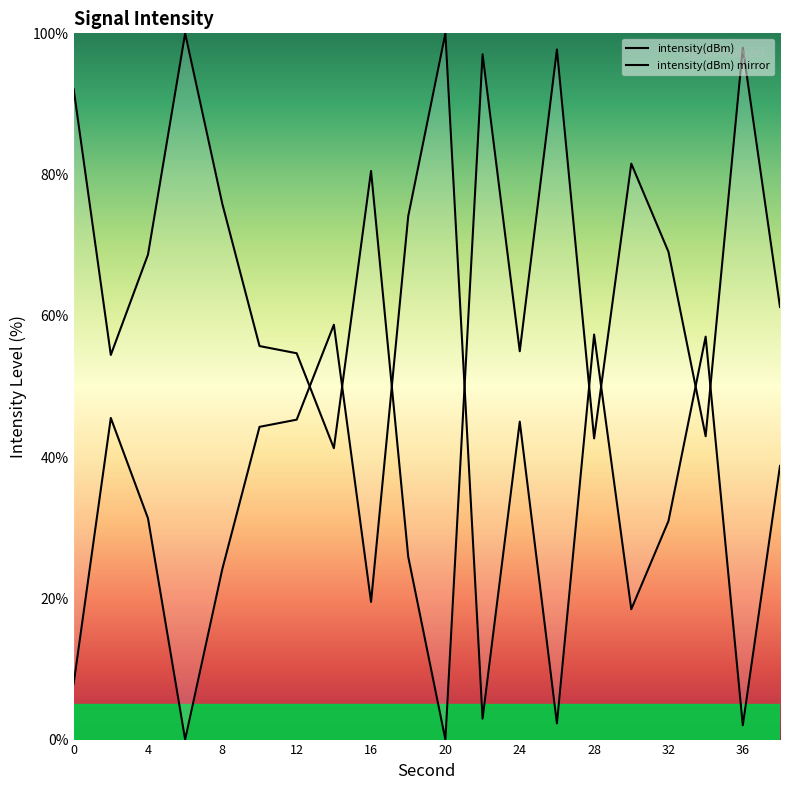

What is the greatest value displayed?

100.0